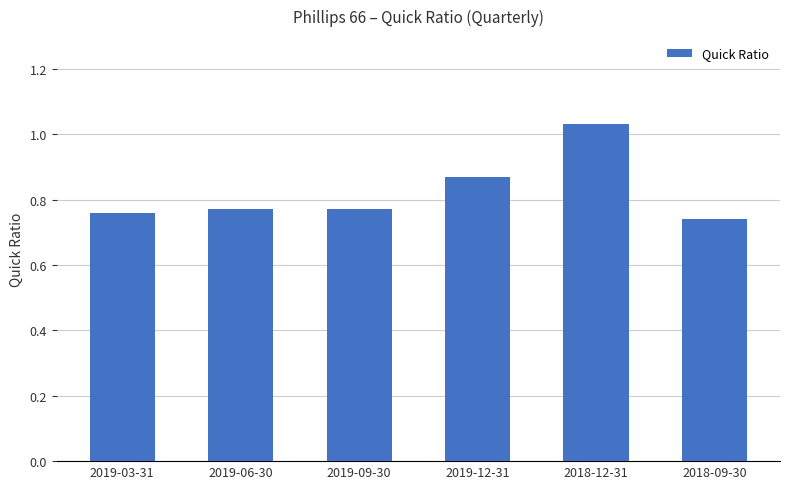

Which label corresponds to the largest value in the chart?

2018-12-31